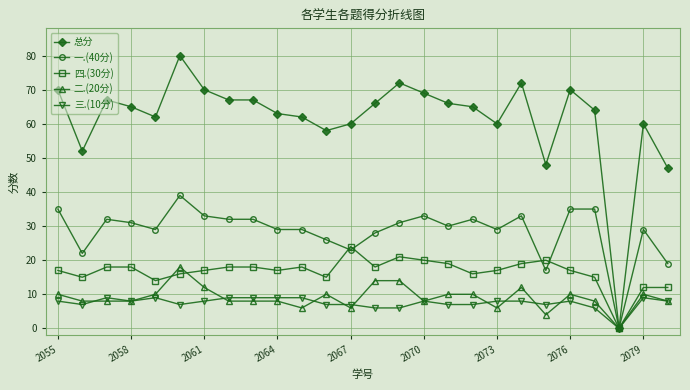

Which series has the largest range (max minus min)?

总分